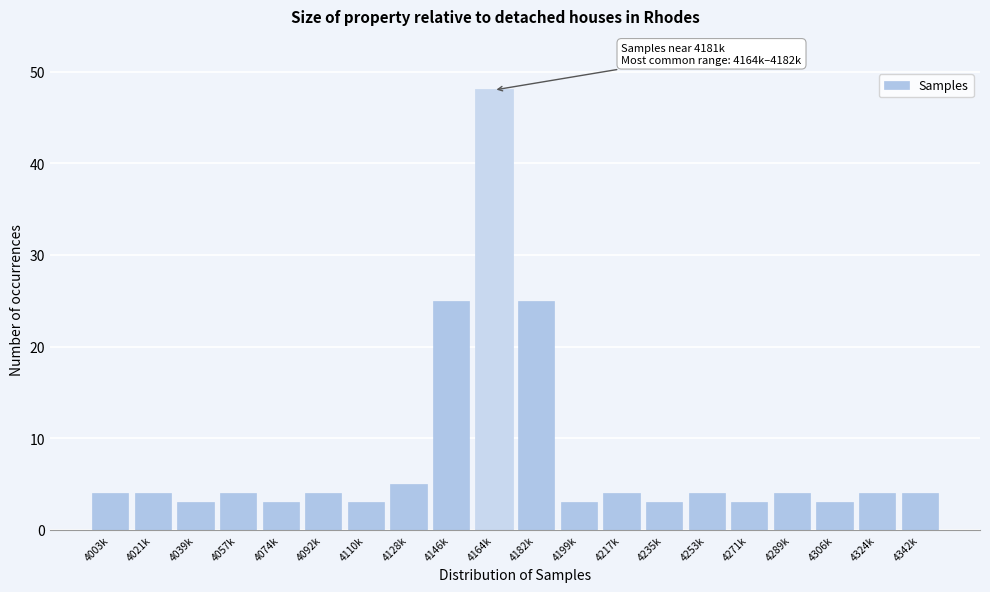

Reading left to right, list all the values displayed in this chart.

4003k=4	4021k=4	4039k=3	4057k=4	4074k=3	4092k=4	4110k=3	4128k=5	4146k=25	4164k=48	4182k=25	4199k=3	4217k=4	4235k=3	4253k=4	4271k=3	4289k=4	4306k=3	4324k=4	4342k=4